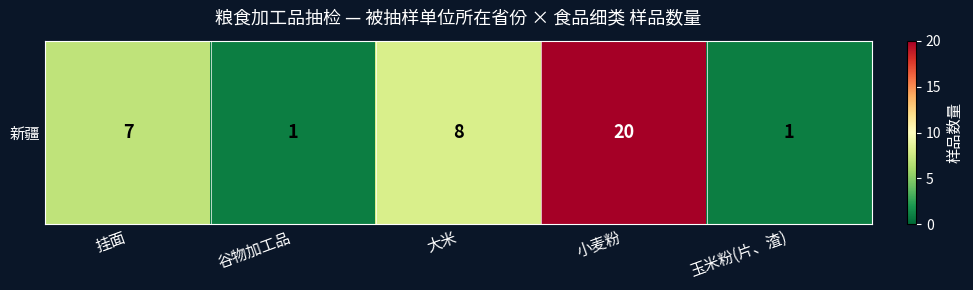

What is the smallest value displayed?

1